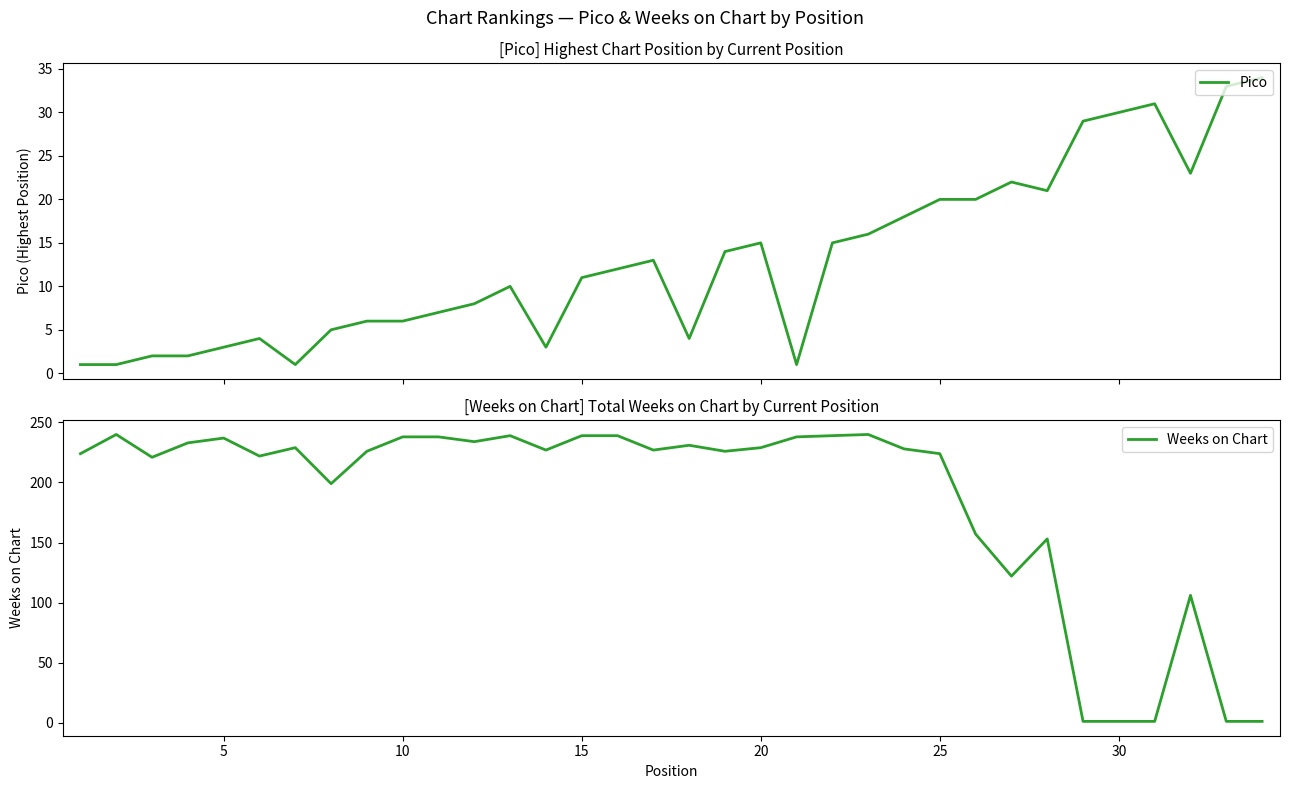

What is the highest value of the Pico series?

34